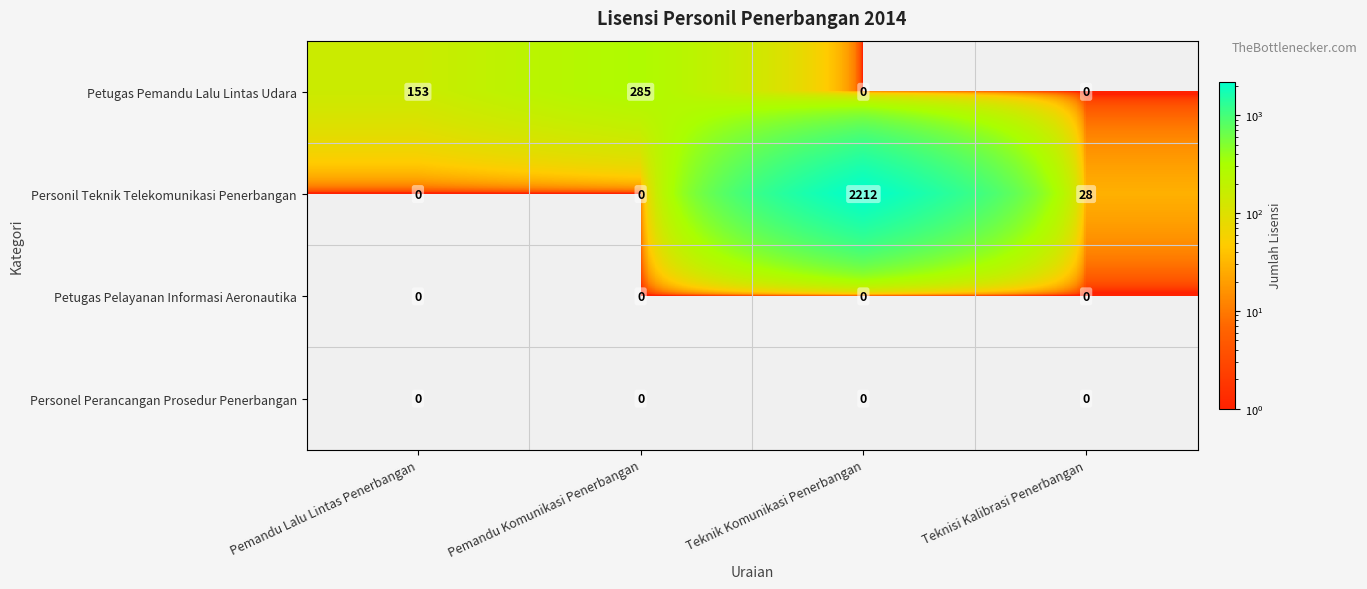

What is the difference between the maximum and minimum values in the Personil Teknik Telekomunikasi Penerbangan series?

2212